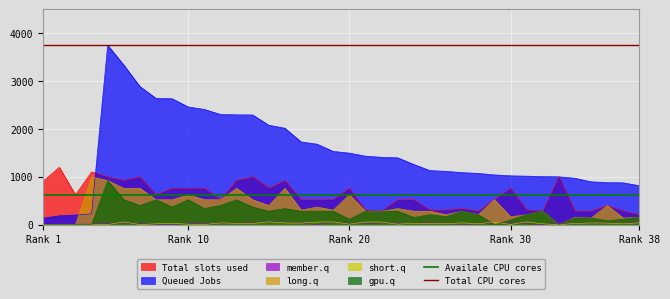

True or false: long.q and Queued Jobs cross at least once.

True